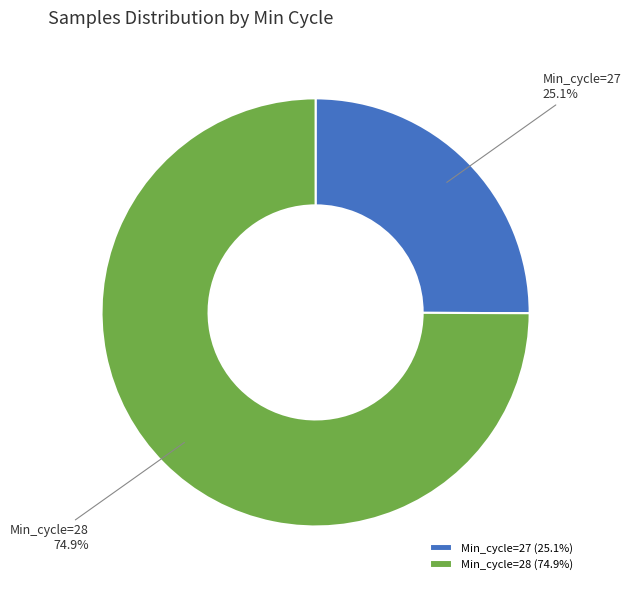

Is there a majority slice in this chart?

Yes